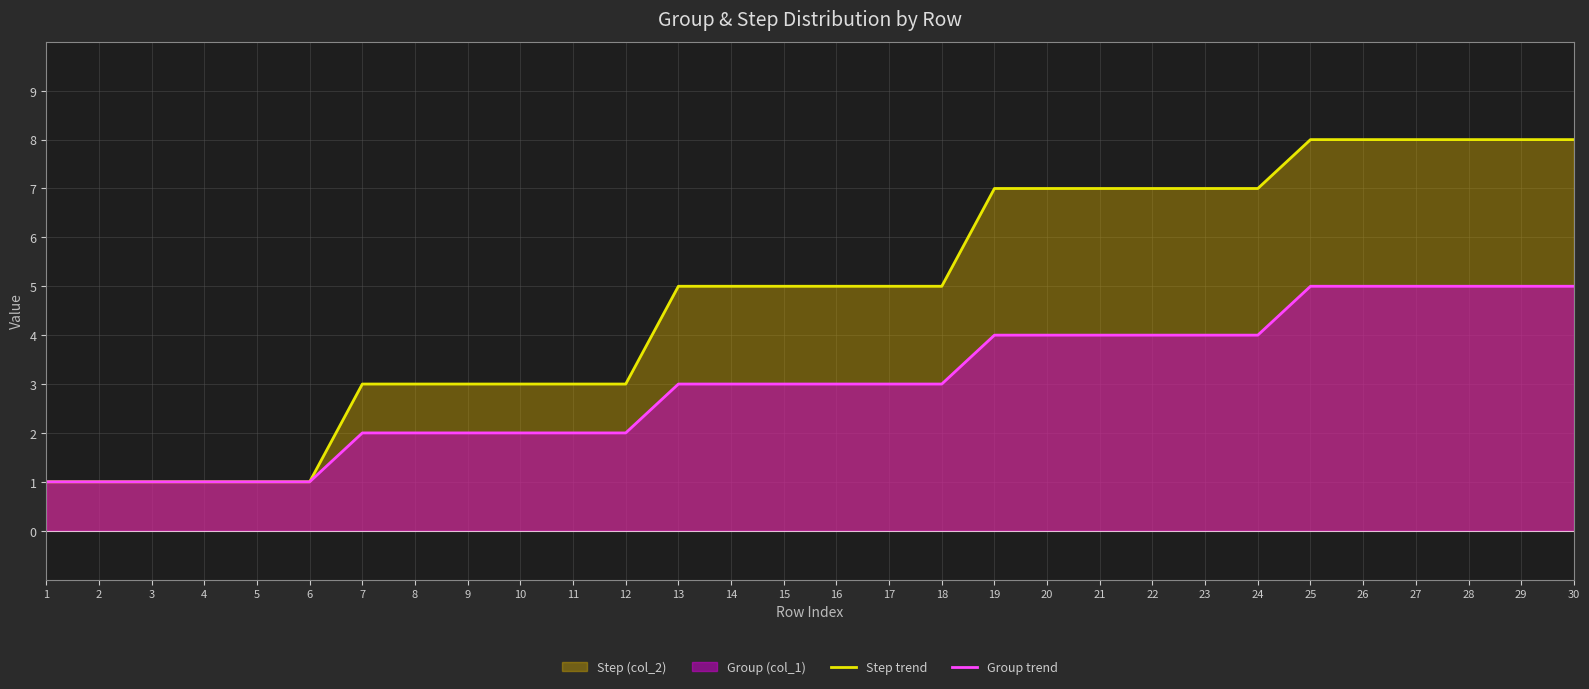

Is the value of Group trend at 22 greater than the value of Step trend at 2?

Yes